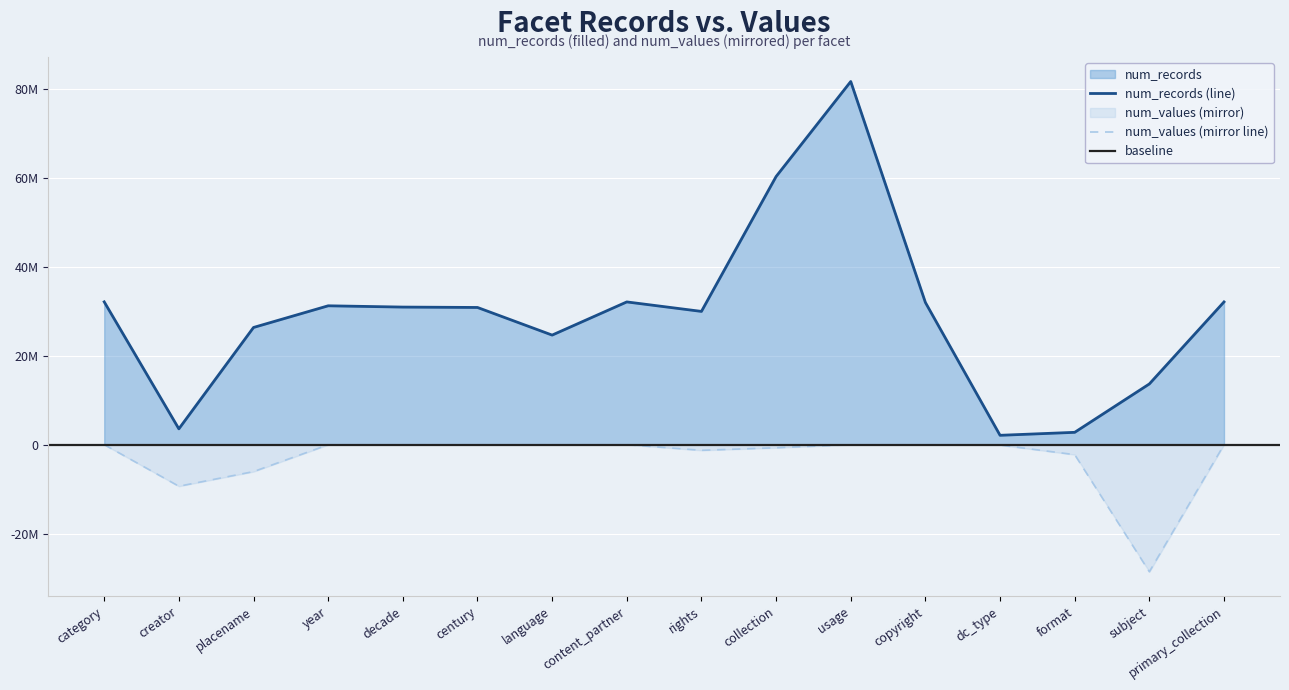

At which category does num_records reach its first local peak?

year